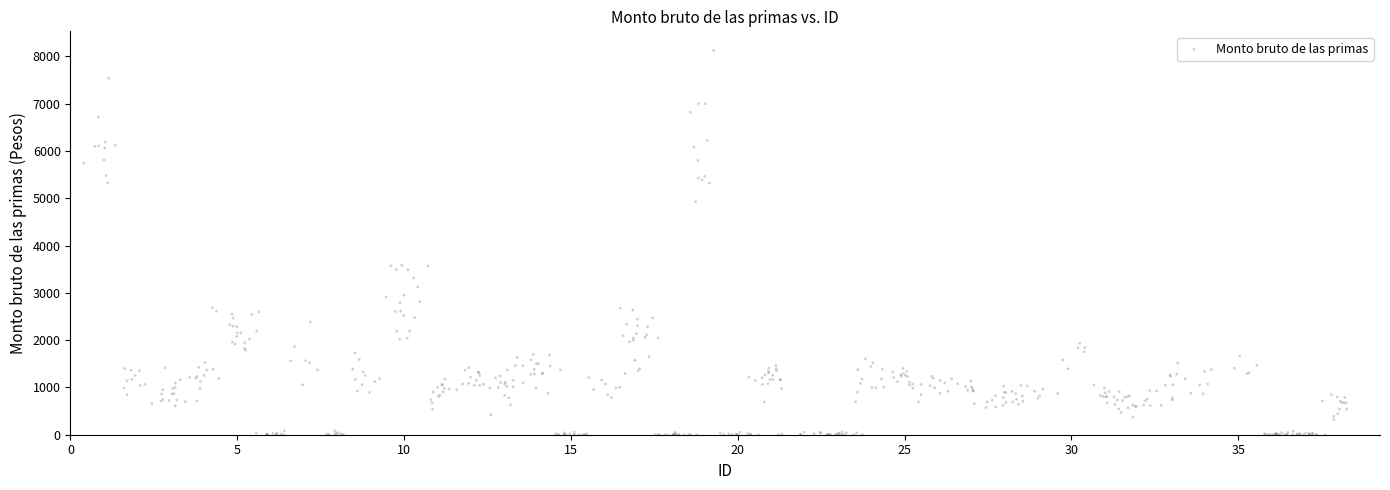

What is the range of Y values (max minus min)?

8125.7